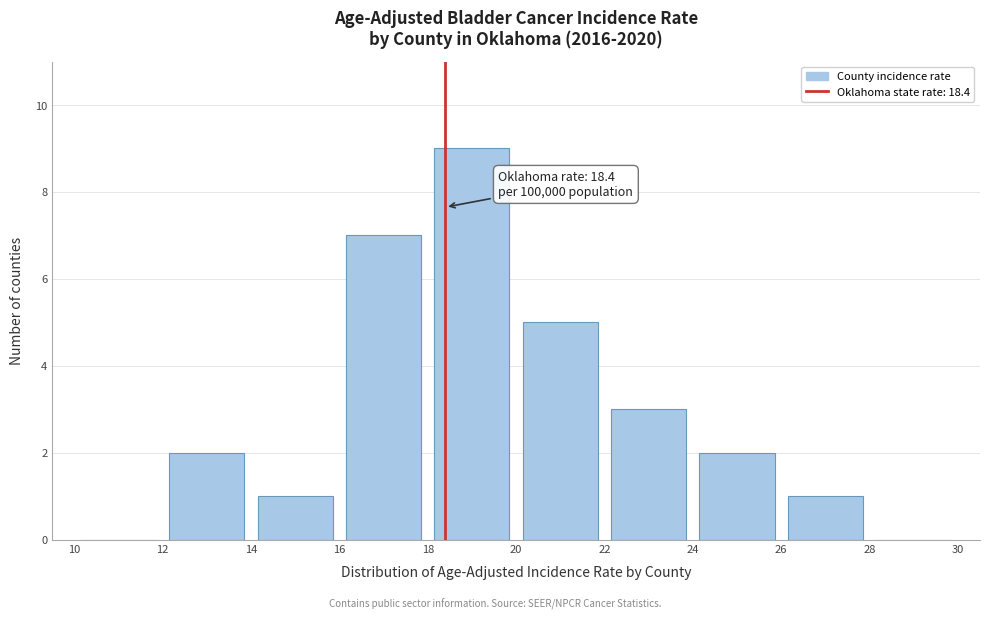

Which range on the x-axis has the tallest bar?

18 to 20